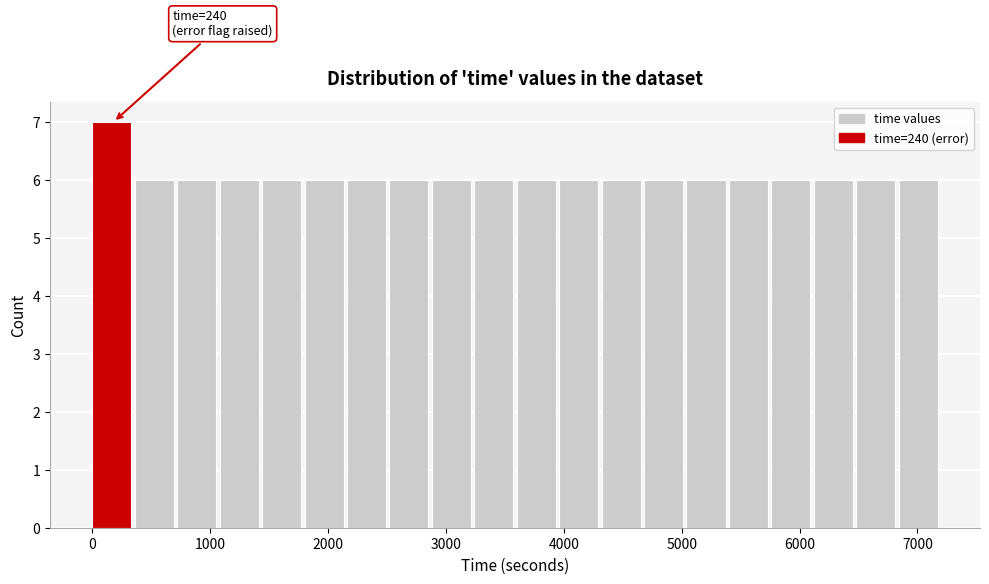

Read against the x-axis, roughly where is the centre of the tallest bar?

200